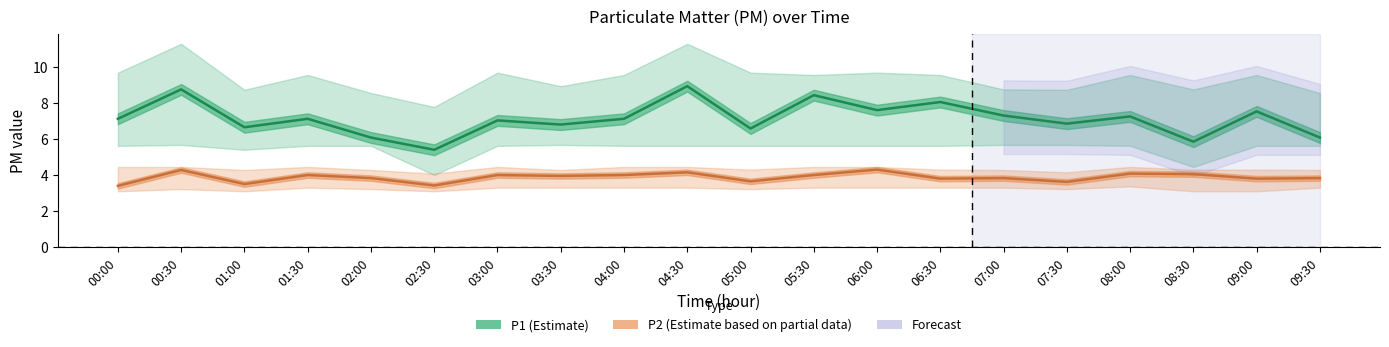

What is the label of the 8th point from the right?

06:00